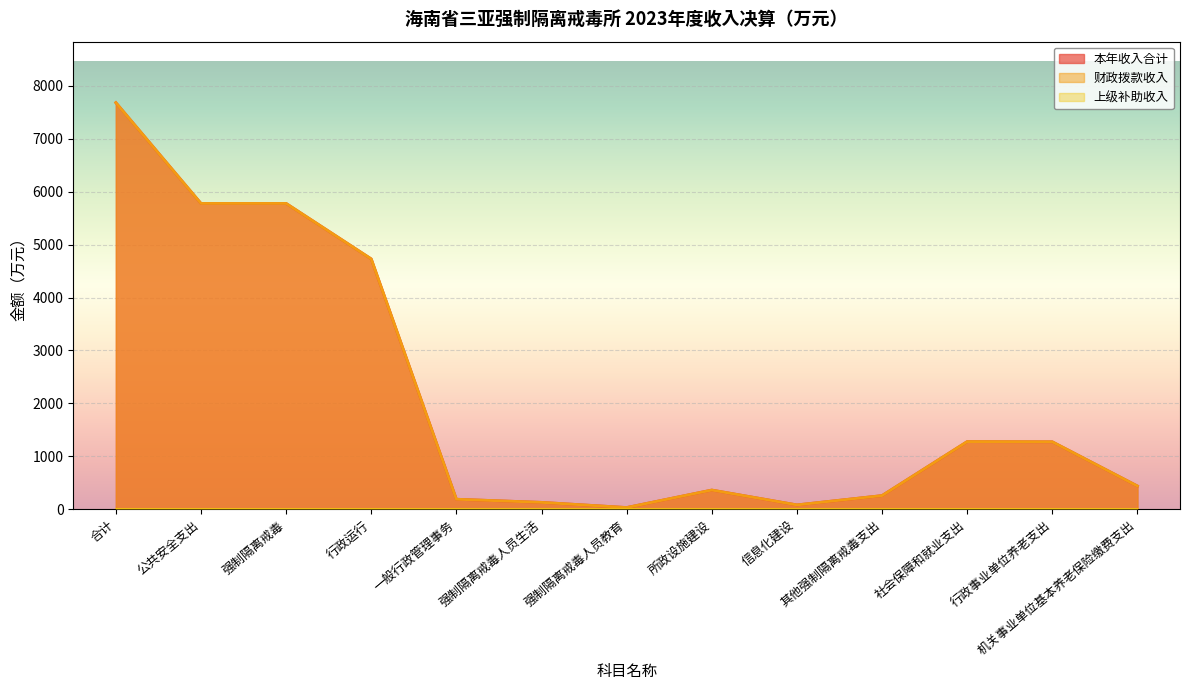

At which category is the sum across all series the highest?

合计